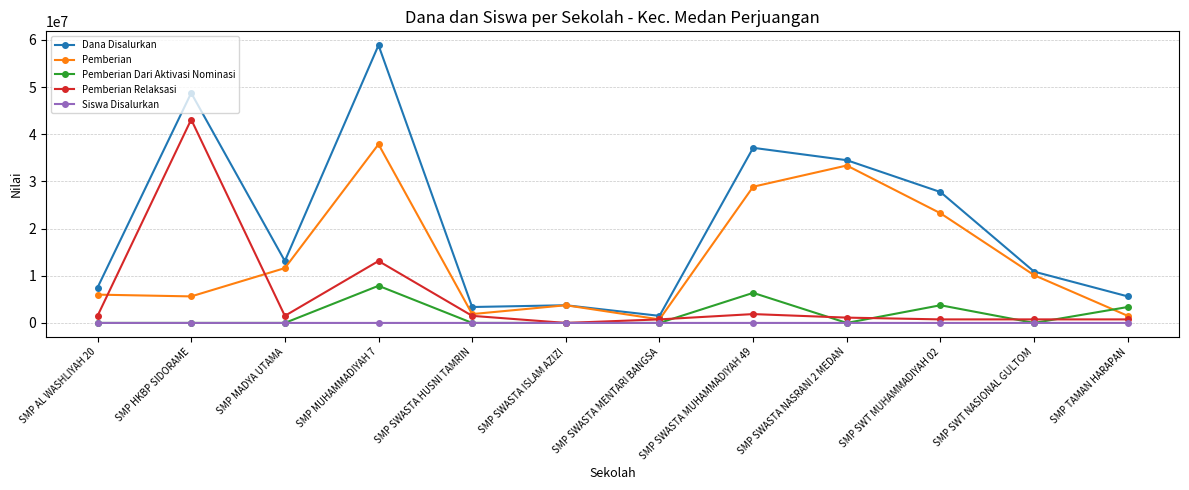

The Pemberian Dari Aktivasi Nominasi series shows 3750000 at SMP SWT MUHAMMADIYAH 02. True or false?

True